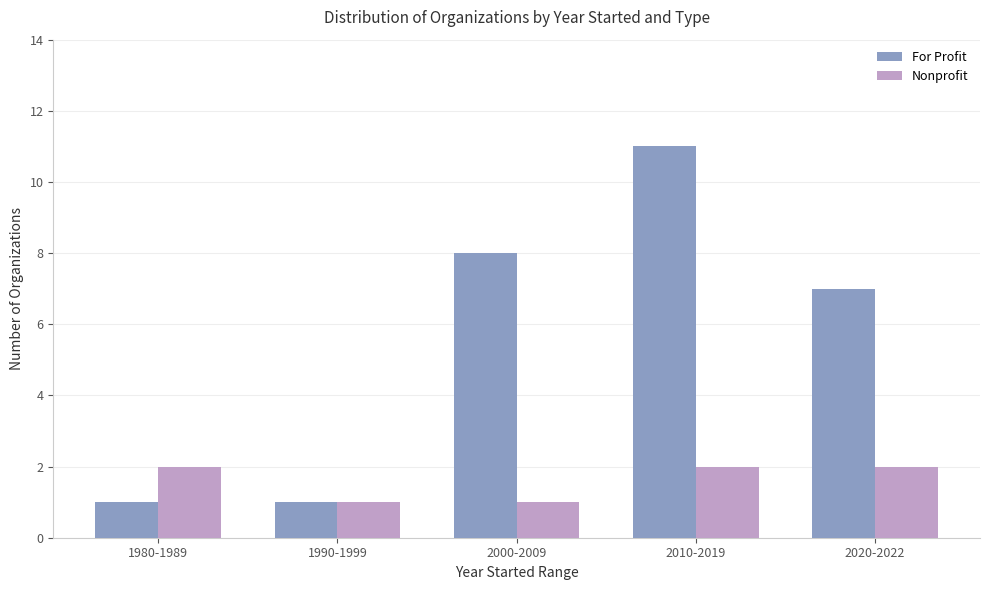

Reading right to left, transcribe all the data shown in this chart.

For Profit: 2020-2022=7	2010-2019=11	2000-2009=8	1990-1999=1	1980-1989=1
Nonprofit: 2020-2022=2	2010-2019=2	2000-2009=1	1990-1999=1	1980-1989=2